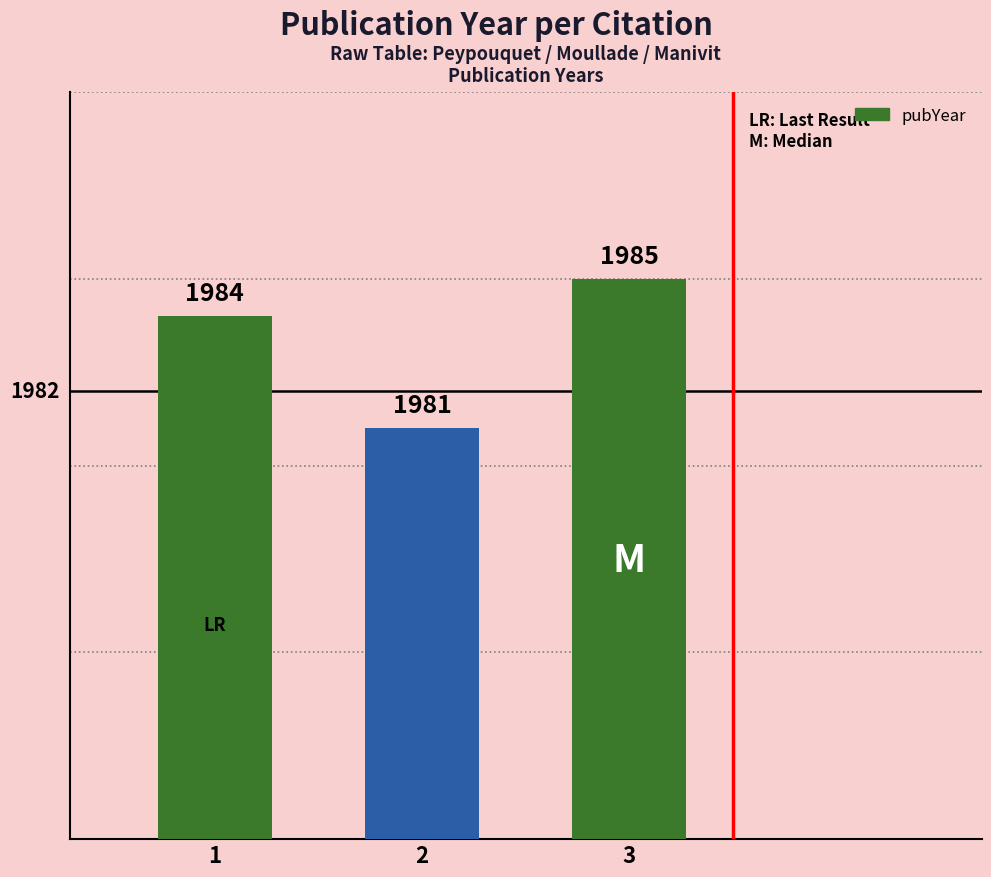

True or false: the data shows 1984 at 1.

True